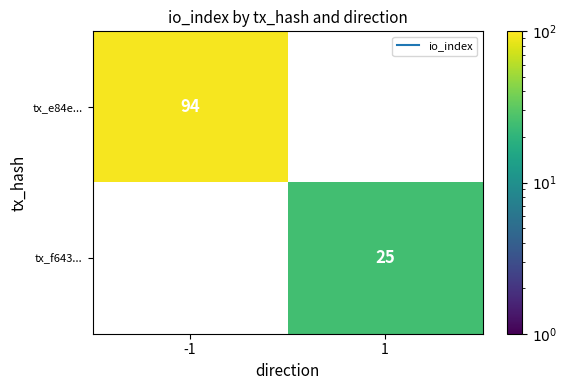

How many series are shown in this chart?

2